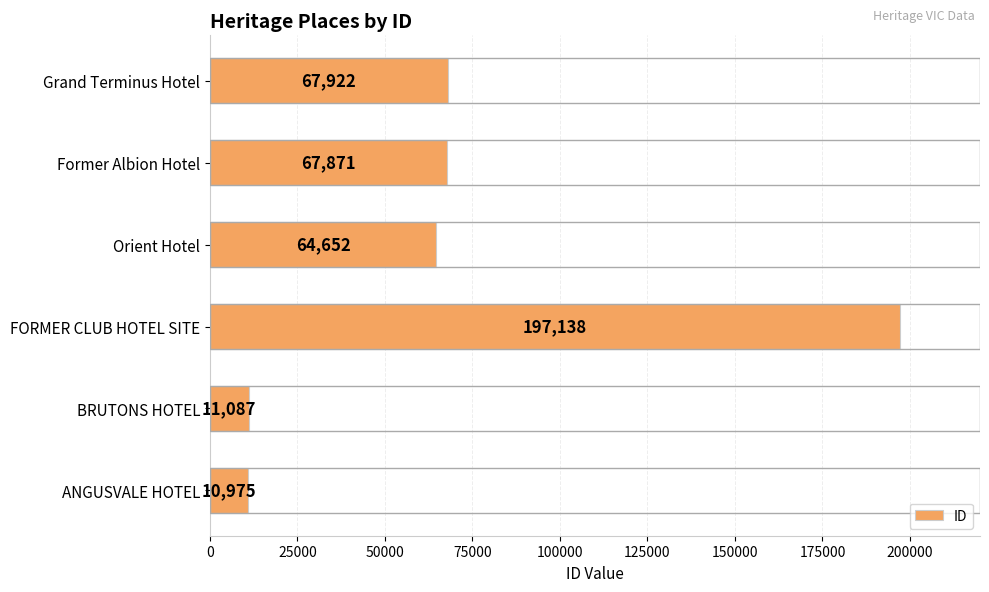

What is the greatest value displayed?

197138